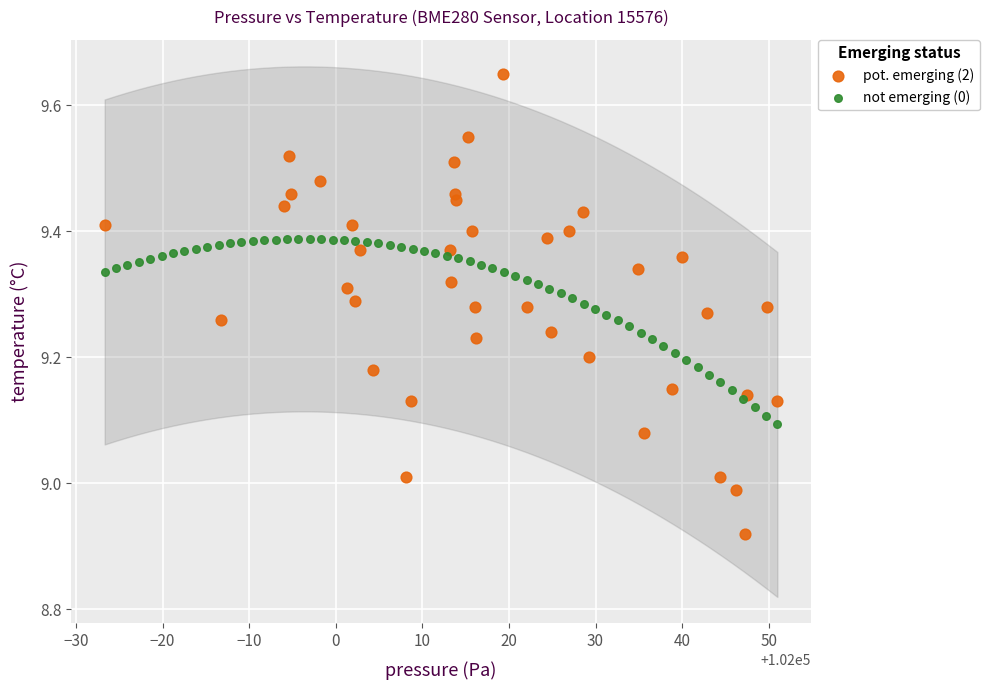

Which series reaches the minimum Y coordinate?

pot. emerging (2)